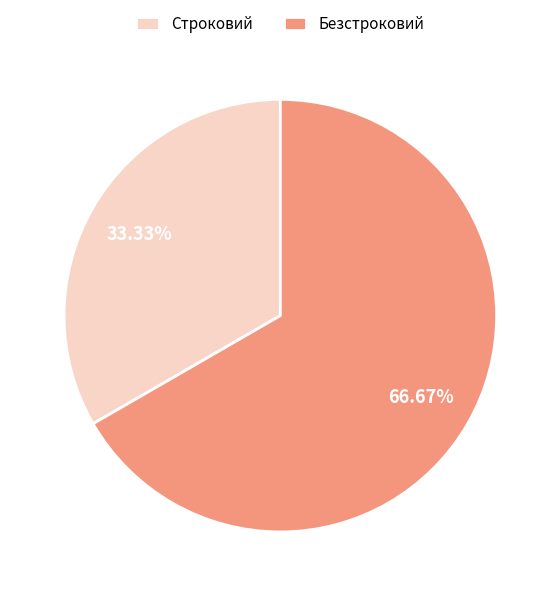

Approximately how many times larger is the value at Безстроковий compared to Строковий?

2.0